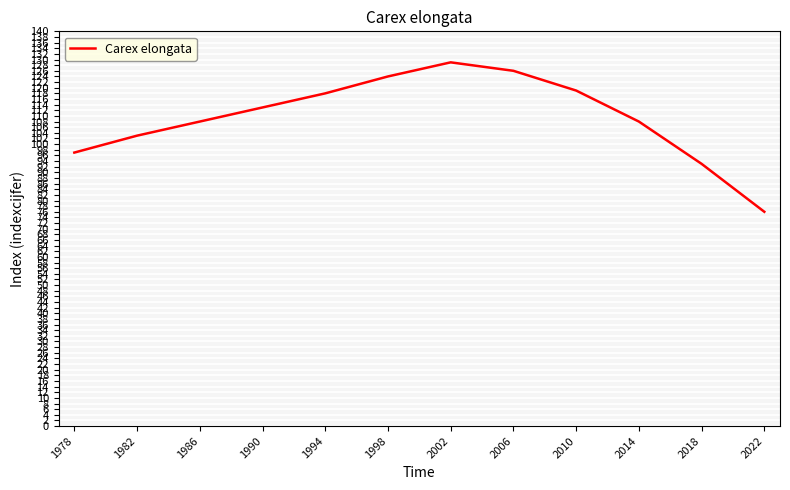

What is the greatest value displayed?

129